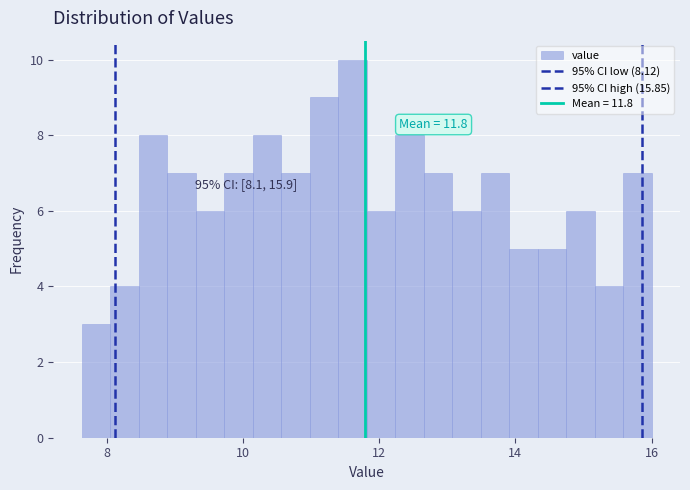

Around what value on the x-axis is the tallest bar? Give the approximate position of its centre, as read against the axis.

11.6